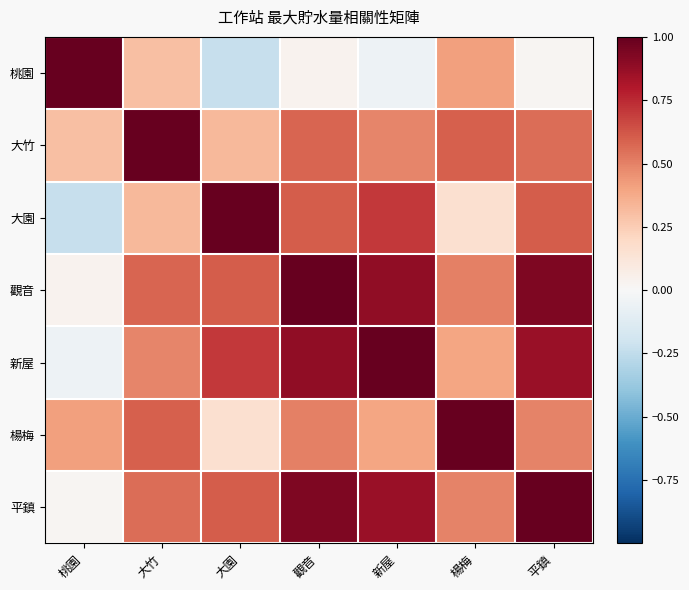

Which label corresponds to the smallest value in the chart?

大園